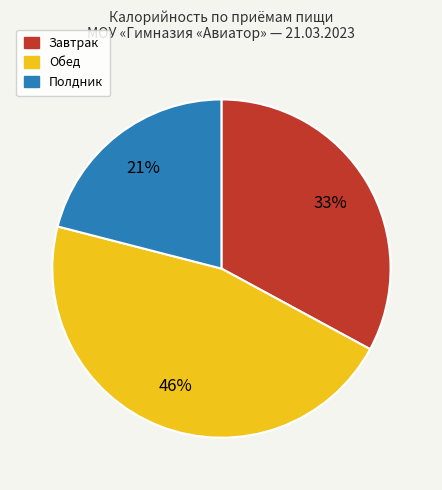

Does Завтрак account for over 50% of the chart?

No